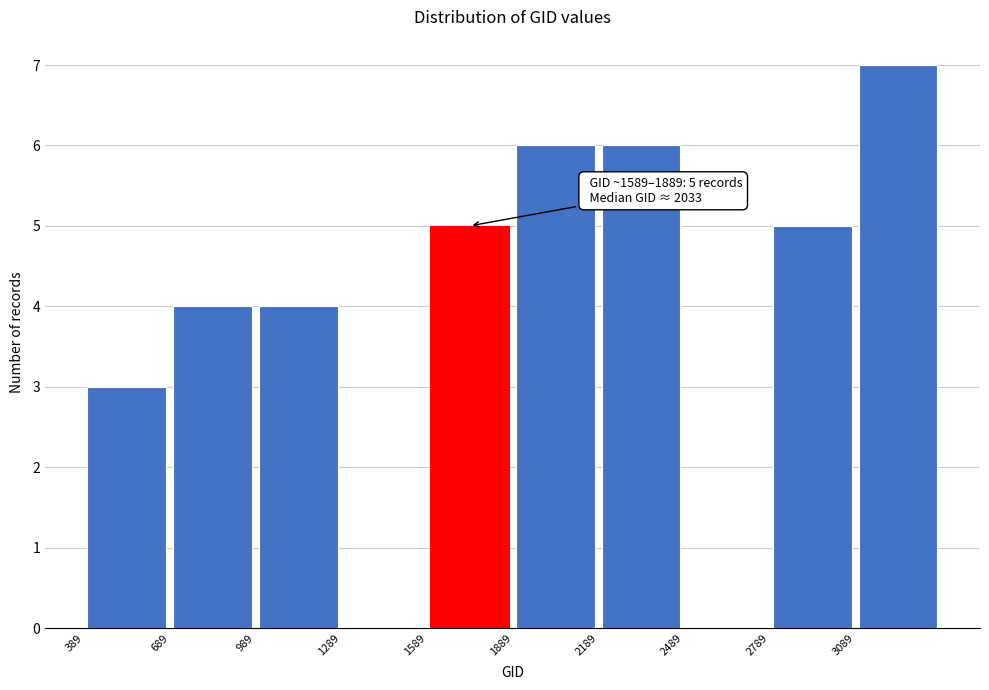

Over which range of the x-axis is the bar tallest?

3100 to 3400